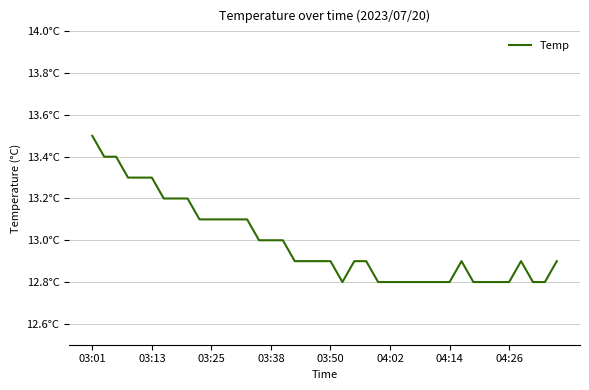

What is the value of the 14th point from the left?

13.1